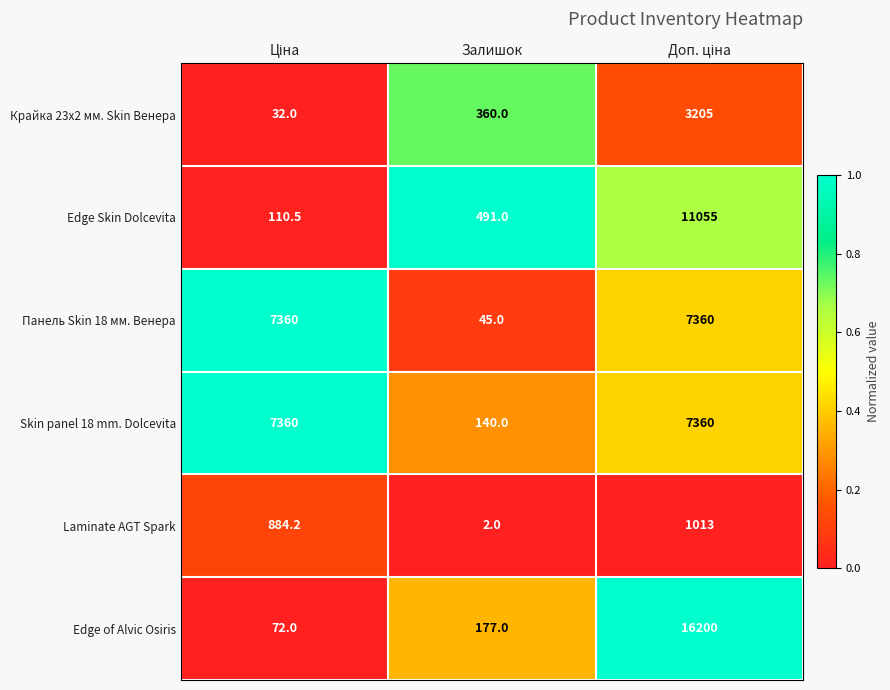

Count the Панель Skin 18 мм. Венера values in the range 45 to 7360.

3